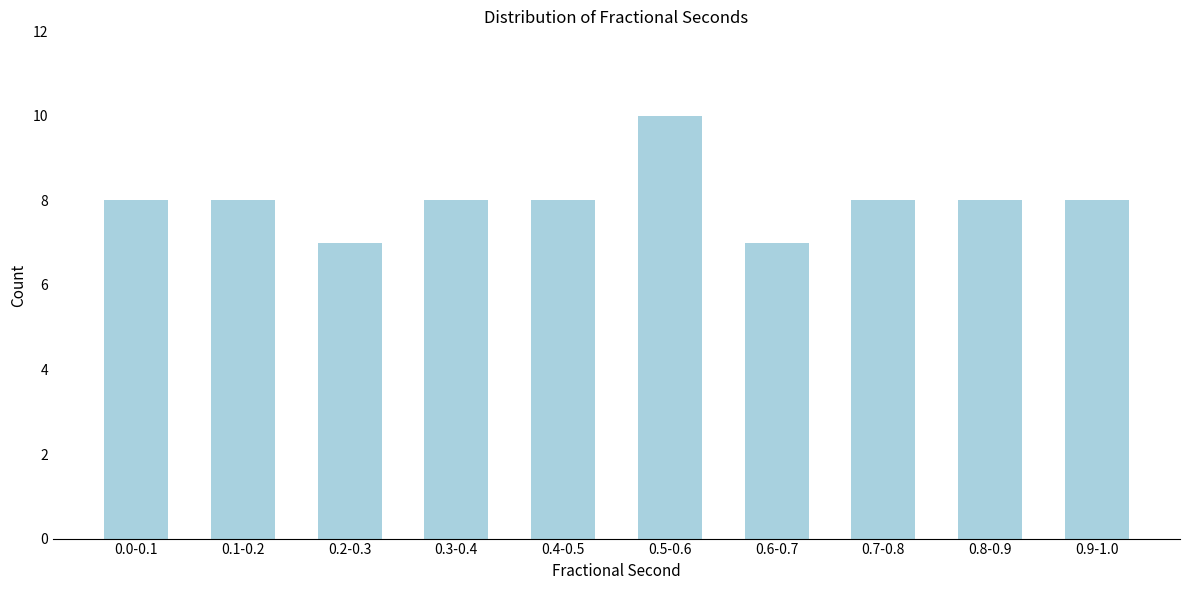

Reading left to right, transcribe all the data shown in this chart.

0.0-0.1=8	0.1-0.2=8	0.2-0.3=7	0.3-0.4=8	0.4-0.5=8	0.5-0.6=10	0.6-0.7=7	0.7-0.8=8	0.8-0.9=8	0.9-1.0=8